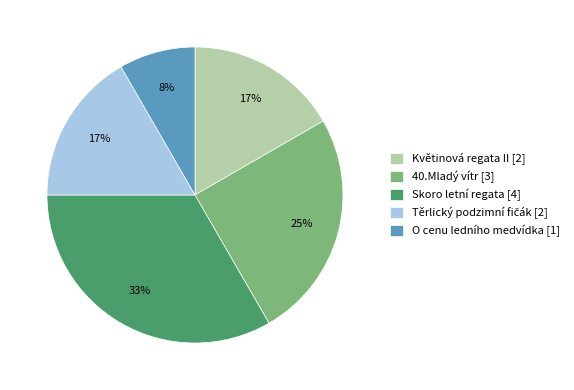

Do O cenu ledního medvídka [1] and Květinová regata II [2] together represent more than half of the pie?

No